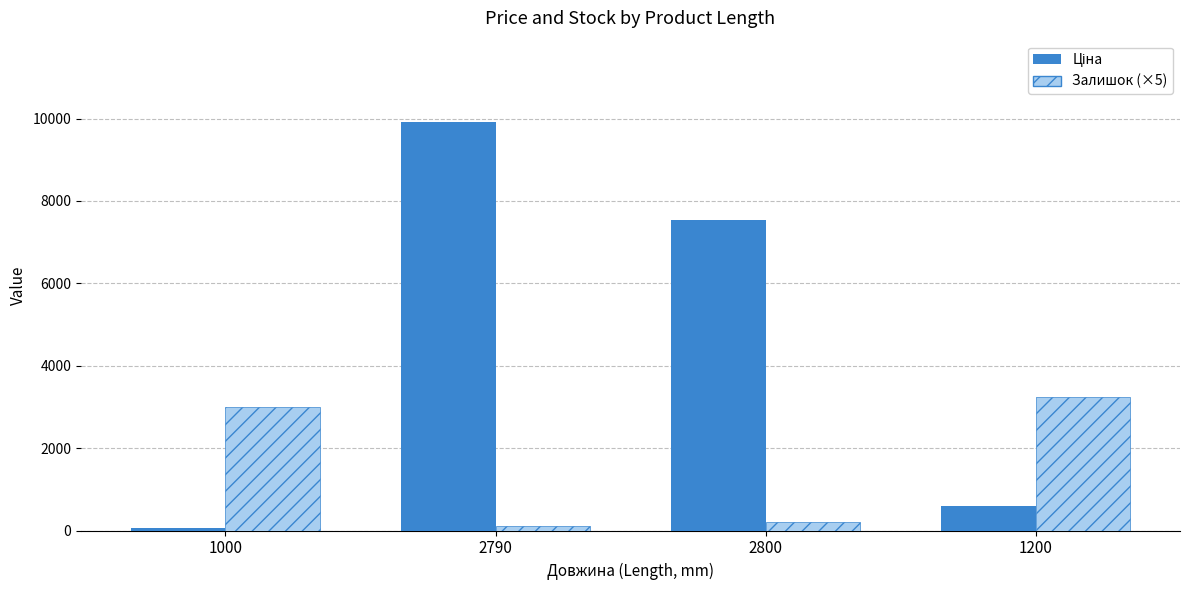

At which category does the chart reach its peak across all series?

2790